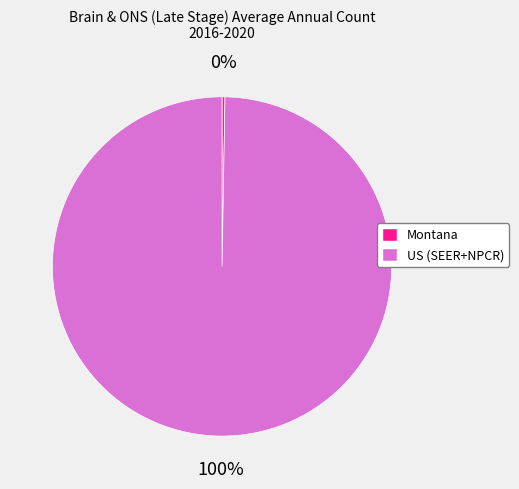

Is there any slice that represents more than half of the pie?

Yes